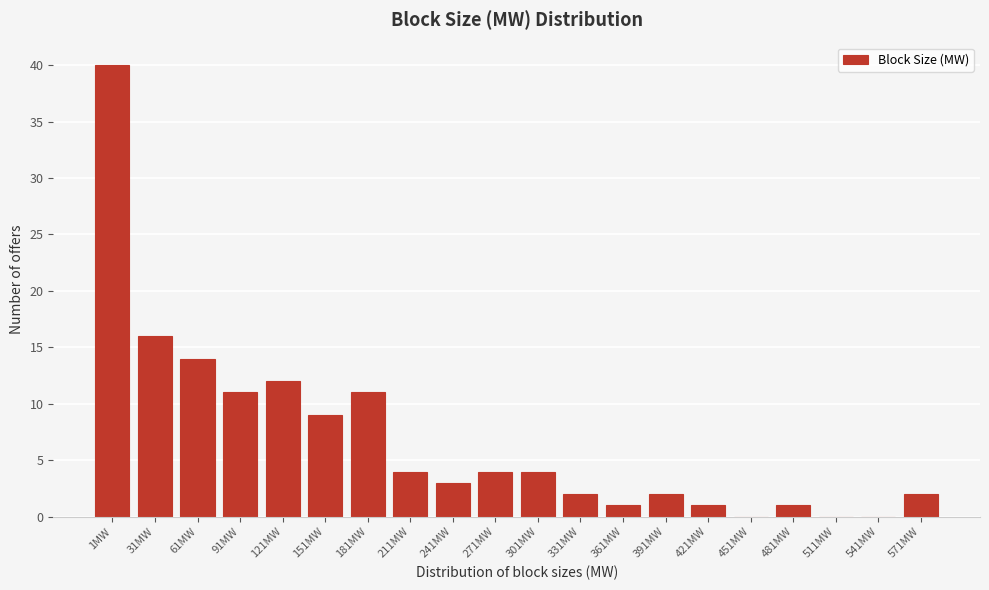

Reading left to right, list all the values displayed in this chart.

1MW=40	31MW=16	61MW=14	91MW=11	121MW=12	151MW=9	181MW=11	211MW=4	241MW=3	271MW=4	301MW=4	331MW=2	361MW=1	391MW=2	421MW=1	451MW=0	481MW=1	511MW=0	541MW=0	571MW=2